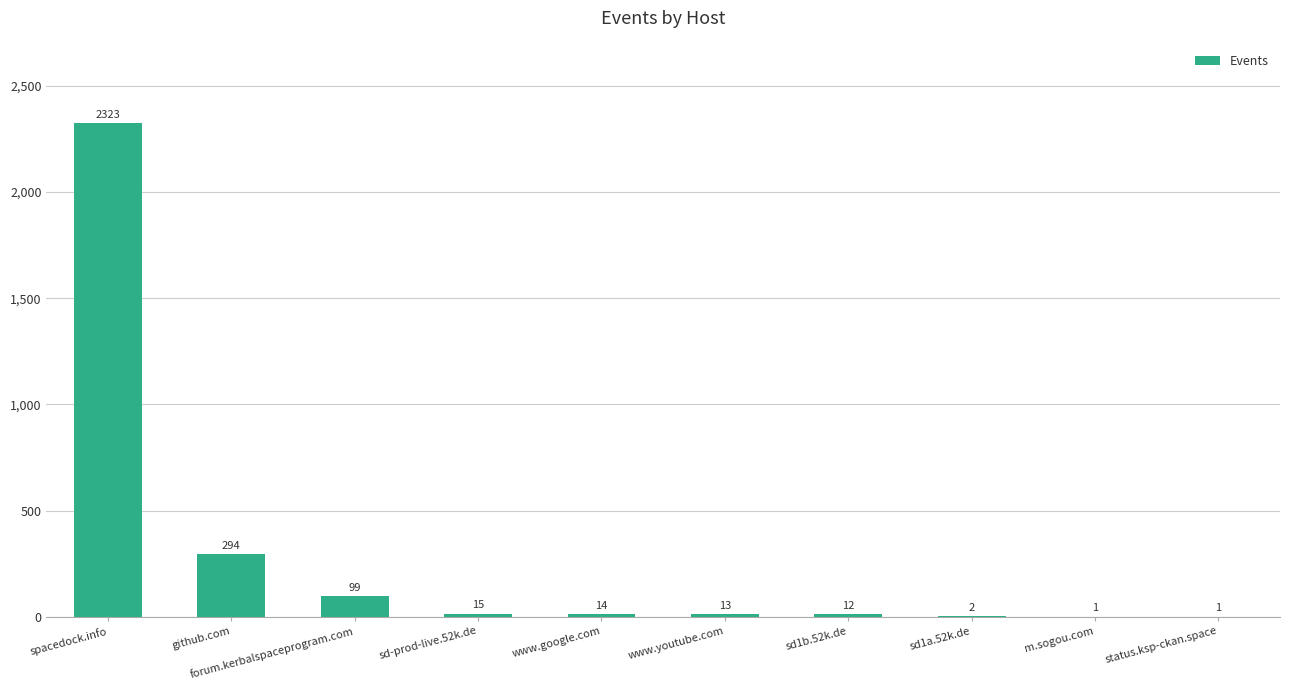

What is the average value?

277